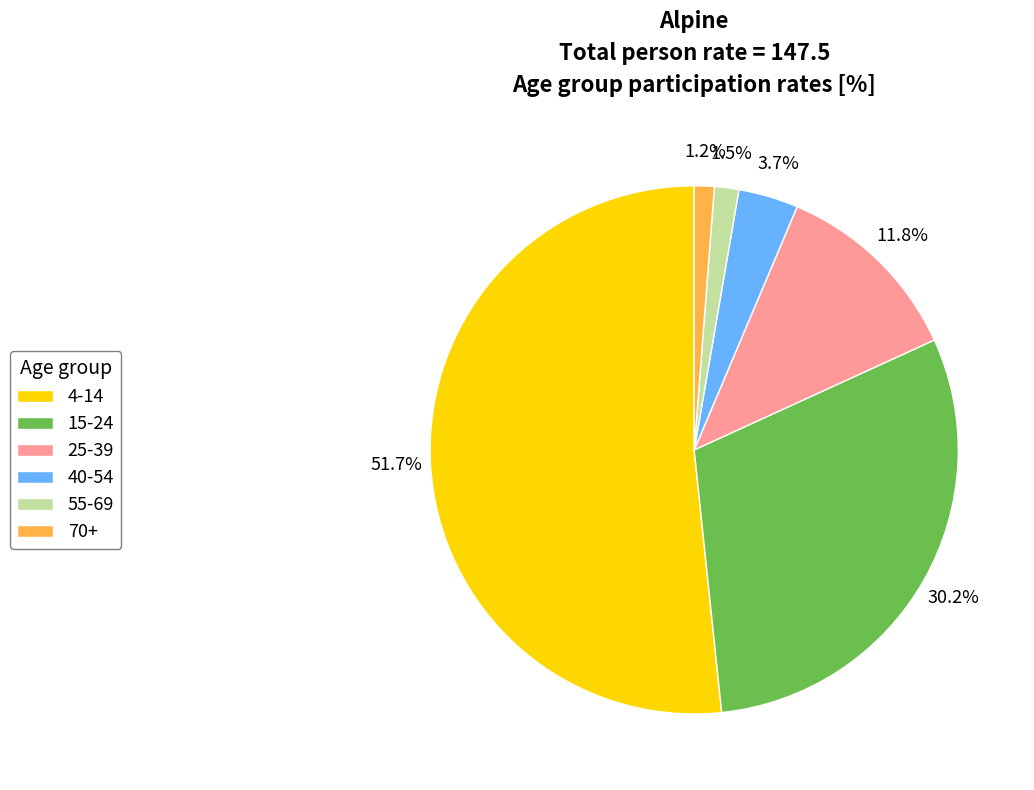

True or false: 70+ accounts for 1% of the total.

True